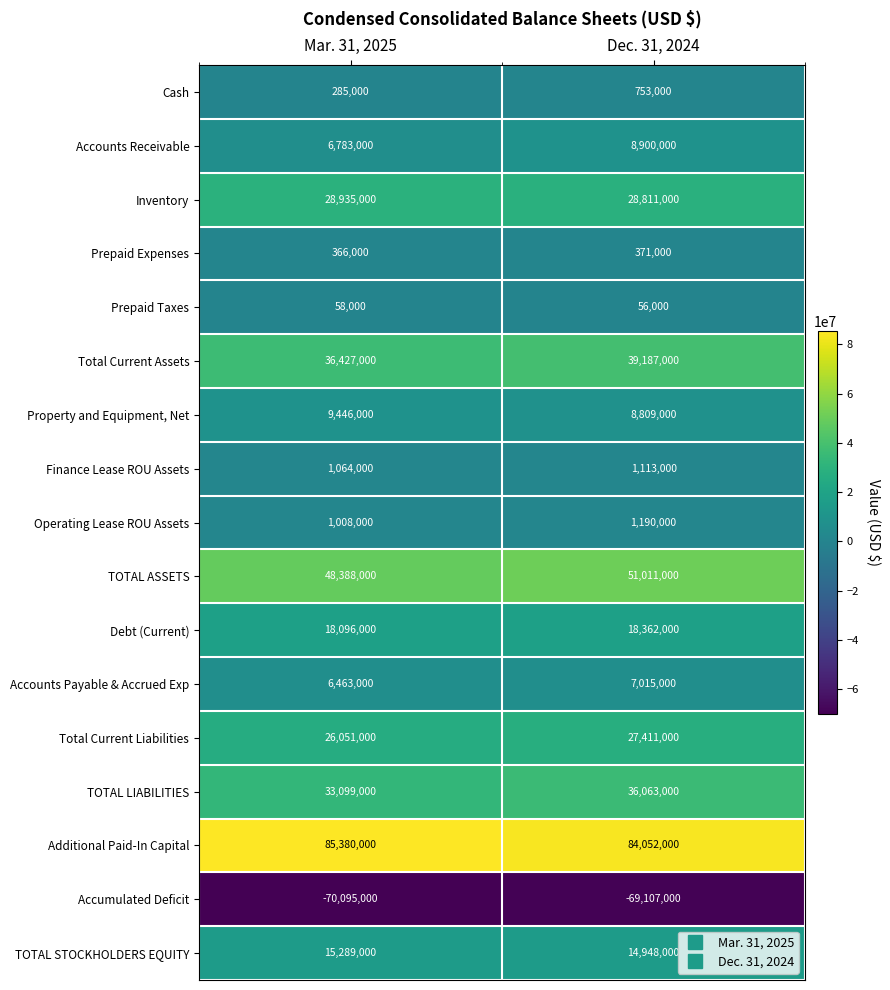

How many series are shown in this chart?

17